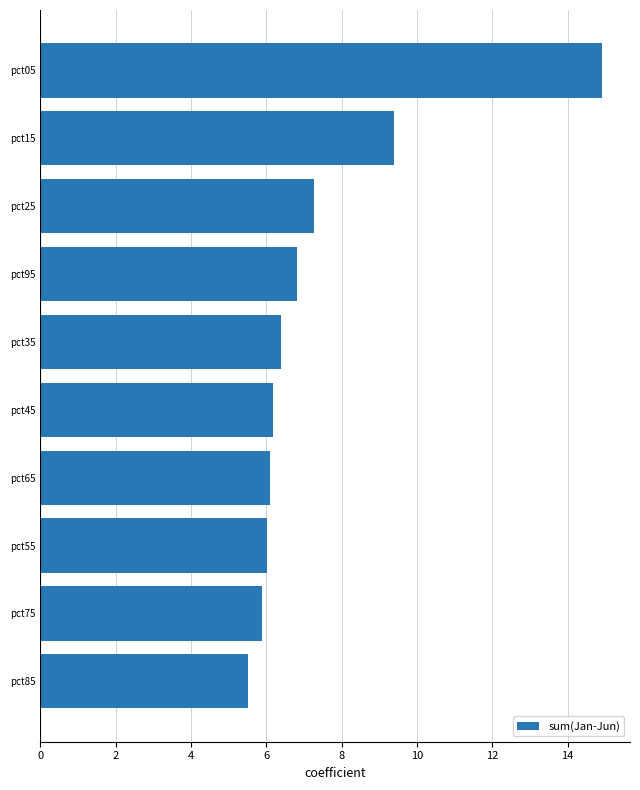

What is the smallest value displayed?

5.5